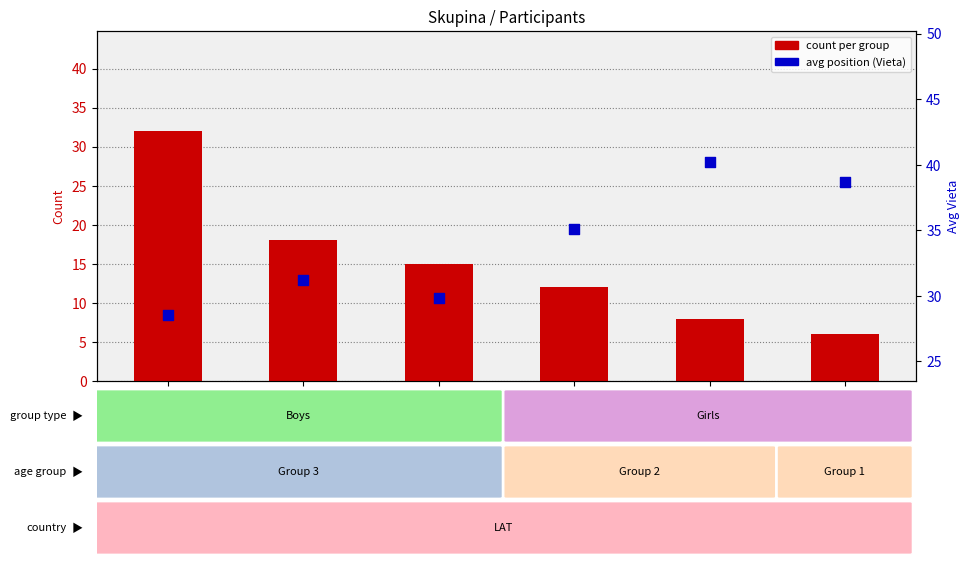

At how many categories does at least one series exceed 31?

5